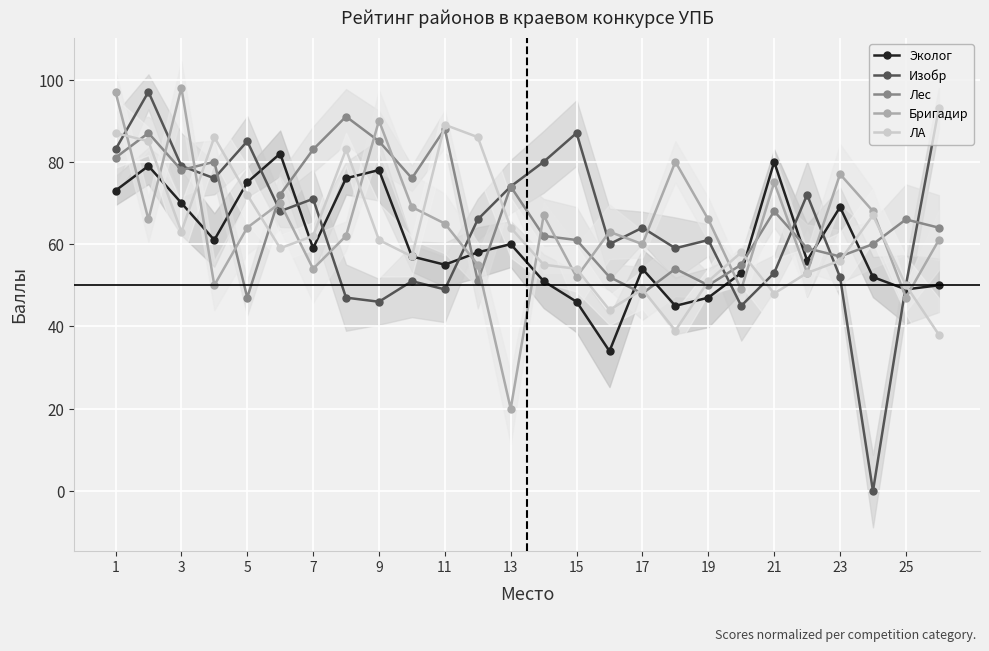

How many interior local valleys does the Лес series have?

7